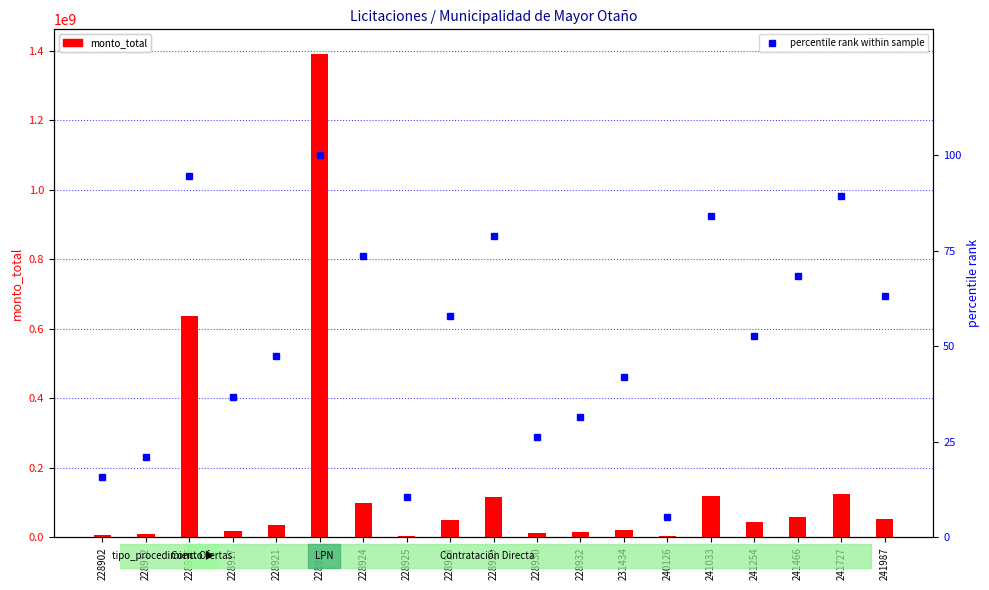

Count the number of data series in this chart.

2